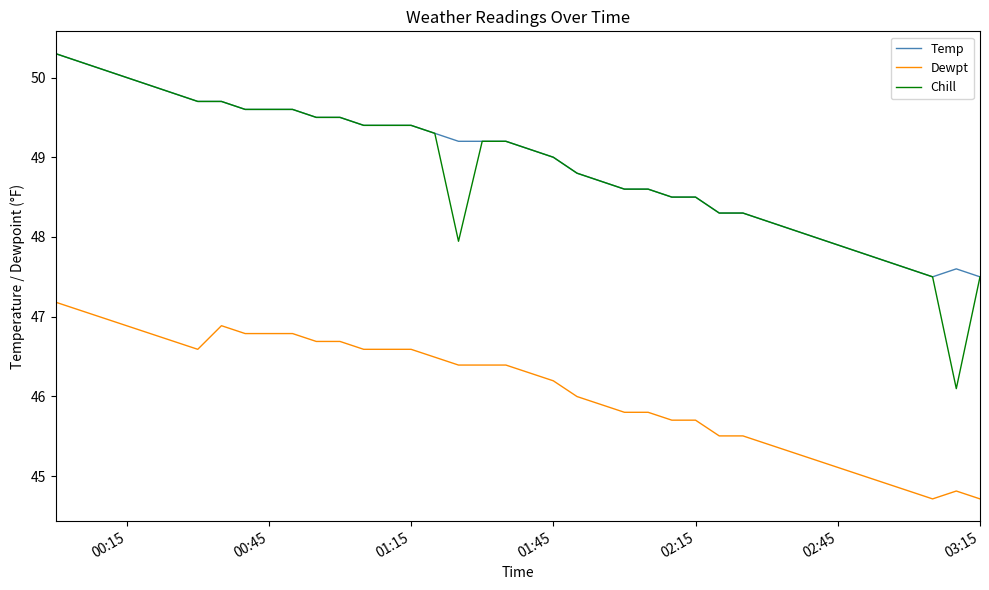

Which series has the widest spread of values?

Chill